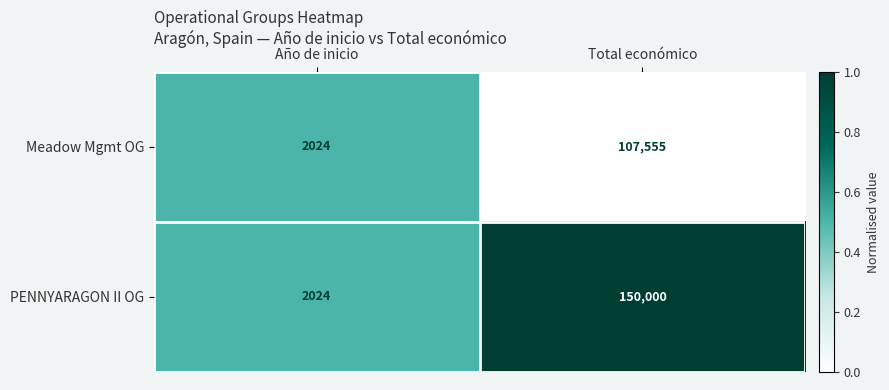

What value does the PENNYARAGON II OG series have at Total económico?

150000